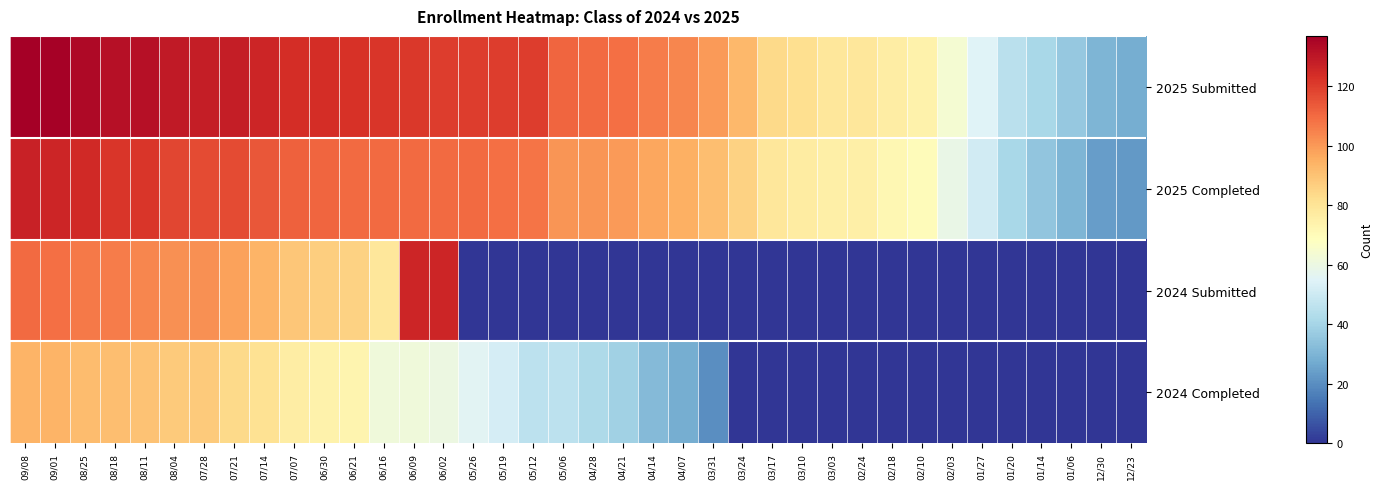

At which category is the sum across all series the highest?

09/08